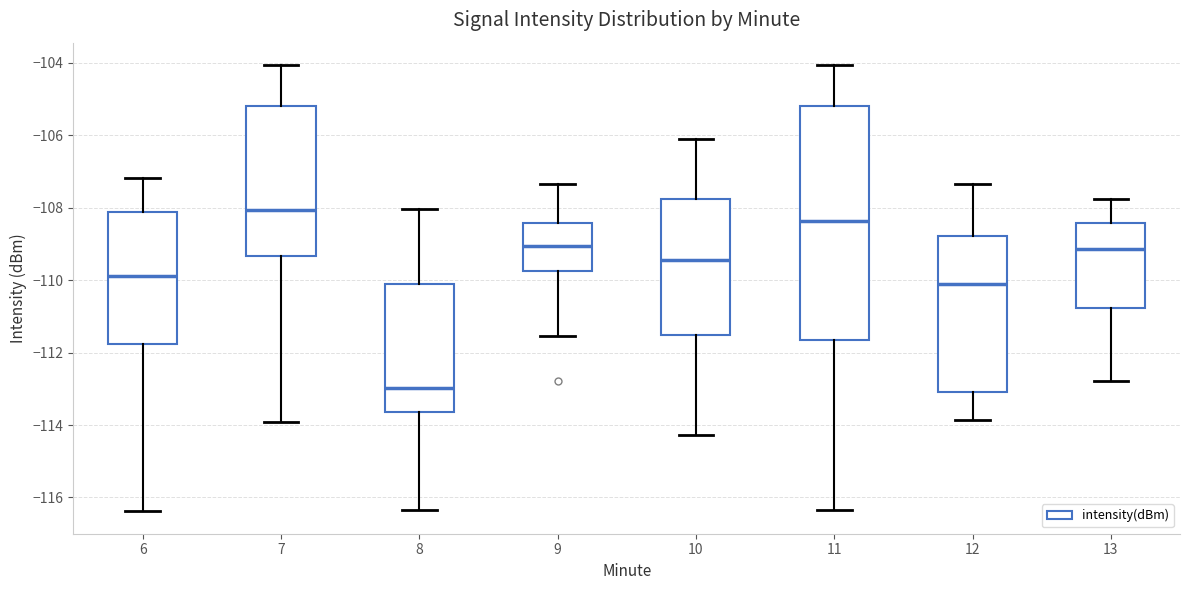

Reading left to right, transcribe this box plot: for each box, give where its median line is, the range the box spans, and where its two whiskers end, as read against the y-axis. The values are not printed on the chart, so give them approximately, as read against the axis.

6: median -109.8, box -111.8 to -108.2, whiskers -116.4 to -107.2
7: median -108.0, box -109.4 to -105.2, whiskers -114.0 to -104.0
8: median -113.0, box -113.6 to -110.0, whiskers -116.4 to -108.0
9: median -109.0, box -109.8 to -108.4, whiskers -111.6 to -107.4
10: median -109.4, box -111.6 to -107.8, whiskers -114.2 to -106.2
11: median -108.4, box -111.6 to -105.2, whiskers -116.4 to -104.0
12: median -110.2, box -113.0 to -108.8, whiskers -113.8 to -107.4
13: median -109.2, box -110.8 to -108.4, whiskers -112.8 to -107.8